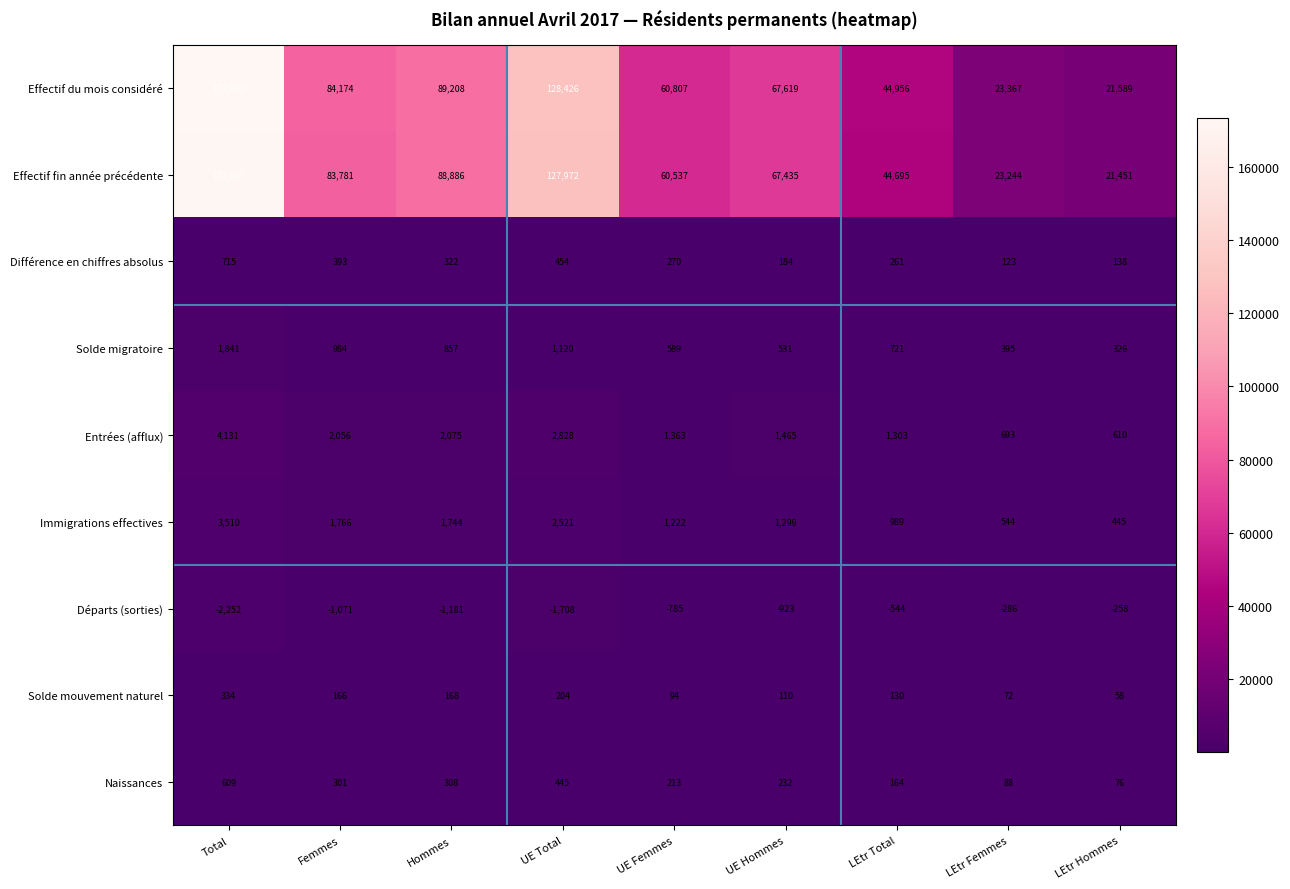

What is the difference between the second highest and minimum values in the Effectif du mois considéré series?

106837